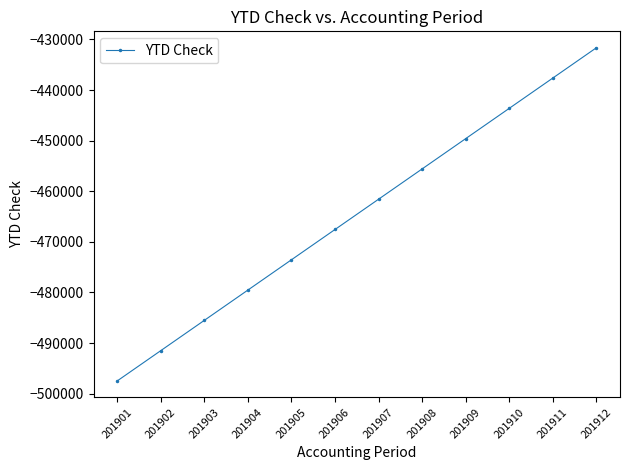

What is the difference between the maximum and minimum values?

65755.9